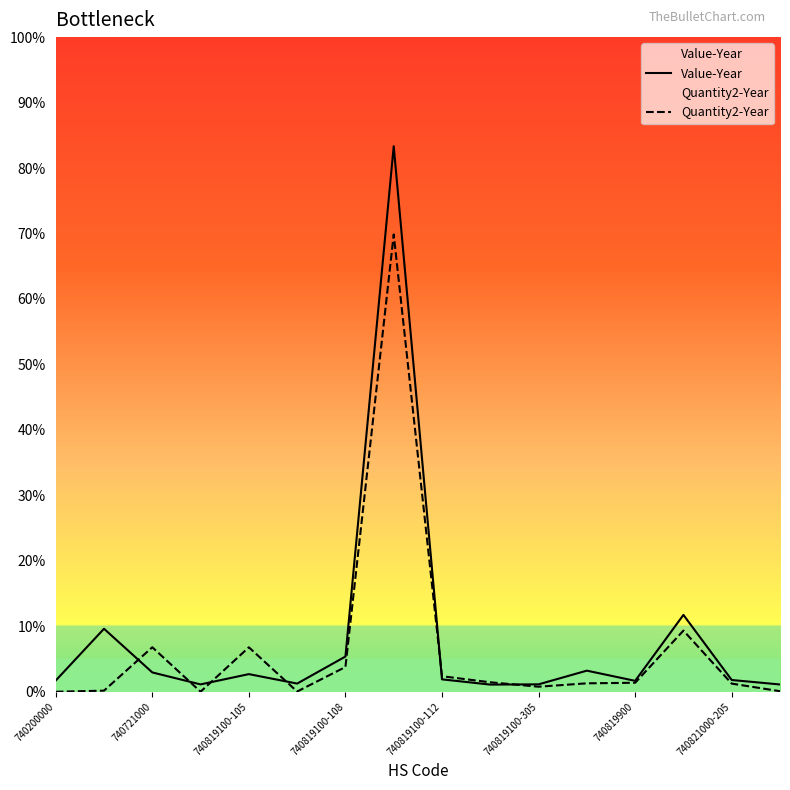

At which label does Quantity2-Year reach its minimum?

740200000